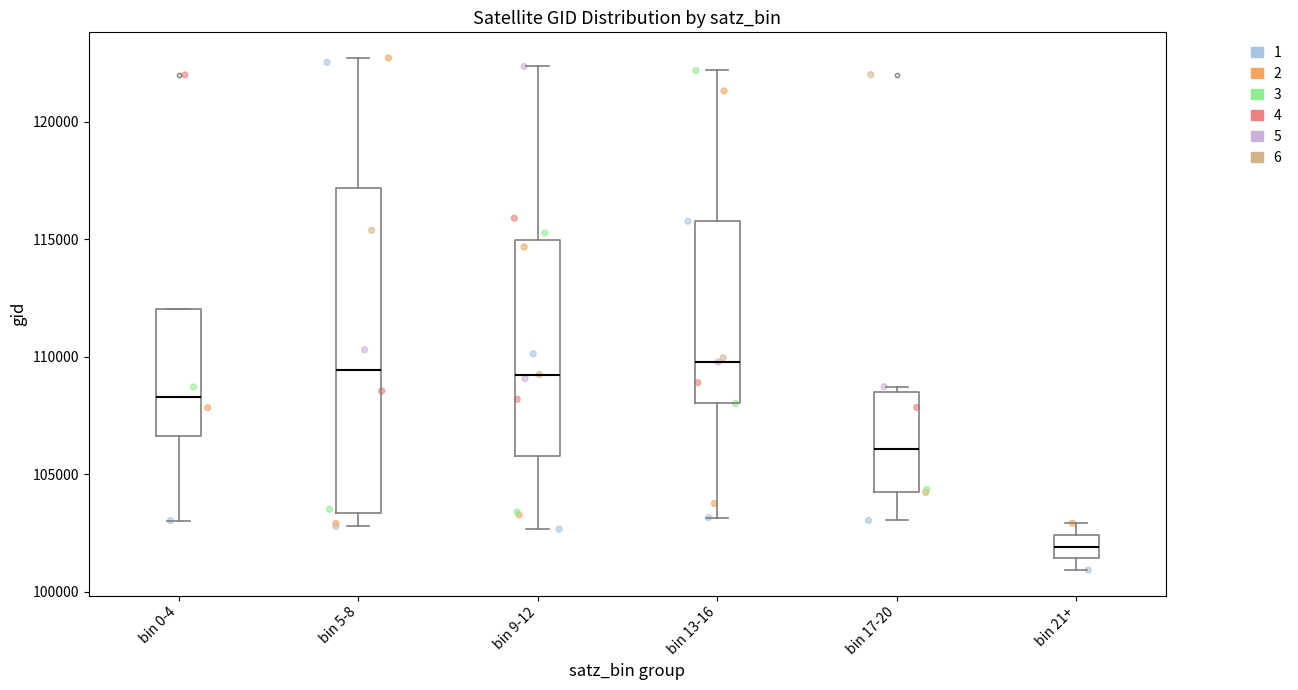

Reading left to right, read every box against the y-axis: the position of its median line, the range the box covers, and the ends of its whiskers. The values are not printed on the chart, so give them approximately, as read against the axis.

bin 0-4: median 108500, box 106500 to 112000, whiskers 103000 to 112000
bin 5-8: median 109500, box 103500 to 117000, whiskers 103000 to 122500
bin 9-12: median 109000, box 106000 to 115000, whiskers 102500 to 122500
bin 13-16: median 110000, box 108000 to 116000, whiskers 103000 to 122000
bin 17-20: median 106000, box 104500 to 108500, whiskers 103000 to 108500 (just above the box's upper edge)
bin 21+: median 102000, box 101500 to 102500, whiskers 101000 to 103000